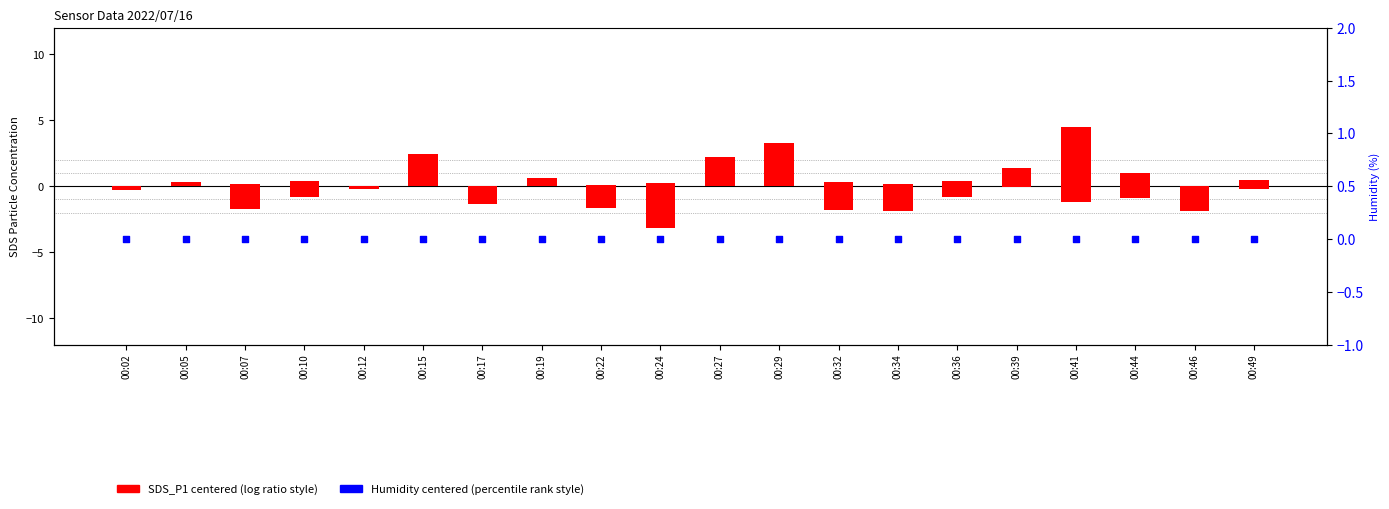

Which series has the largest Y range (max minus min)?

SDS_P1 (centered)